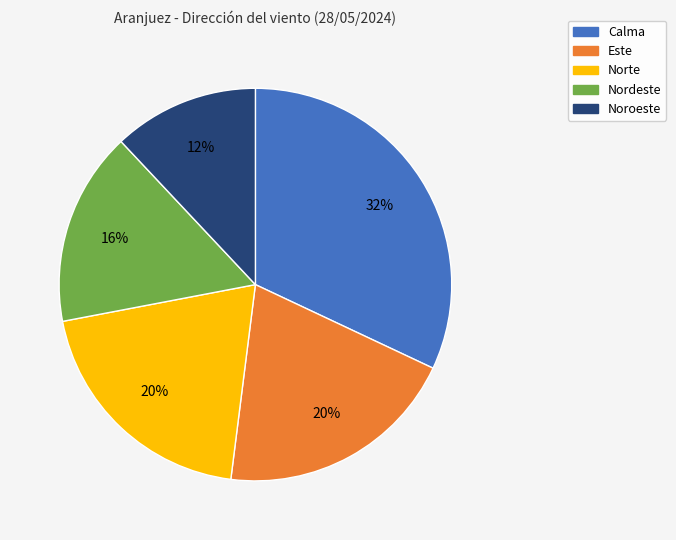

To the nearest percent, what is the average slice percentage?

20%